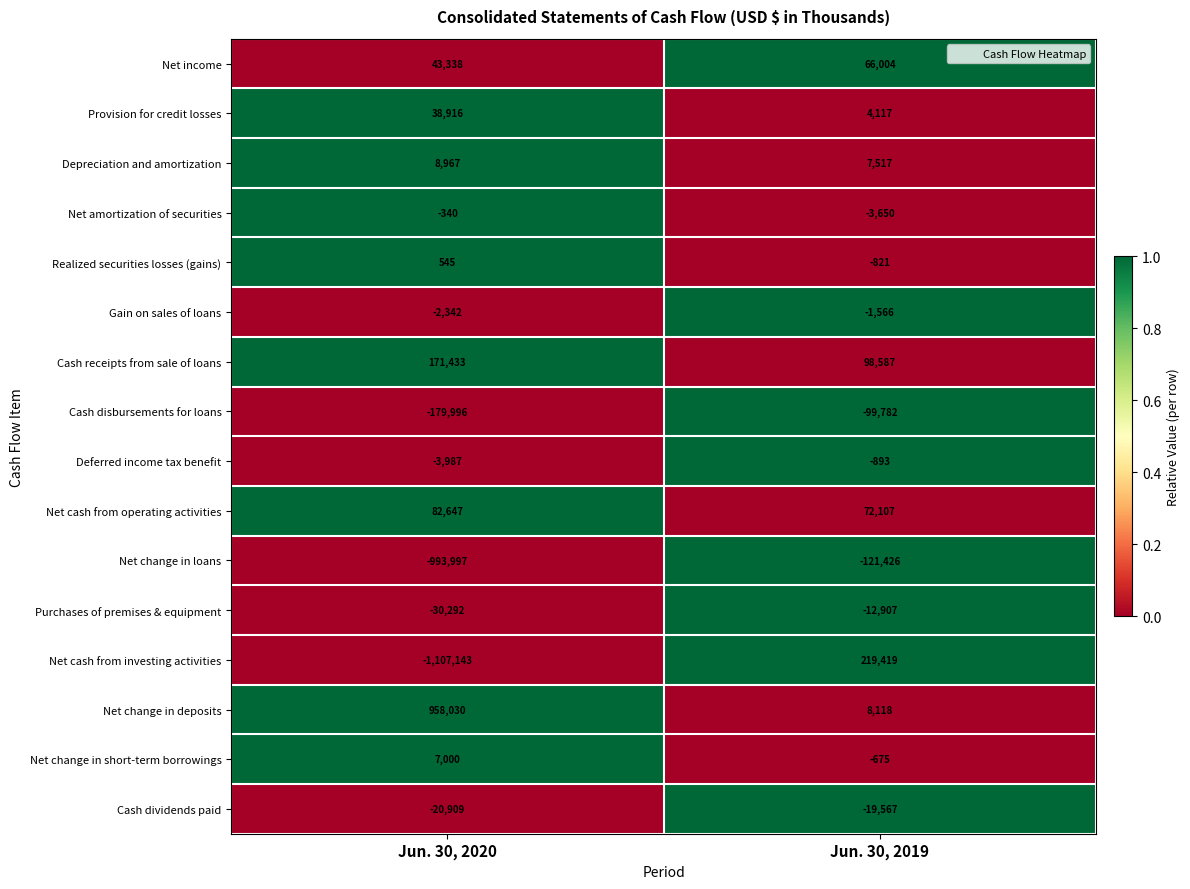

The value of Net change in short-term borrowings at Jun. 30, 2020 is 2061. True or false?

False